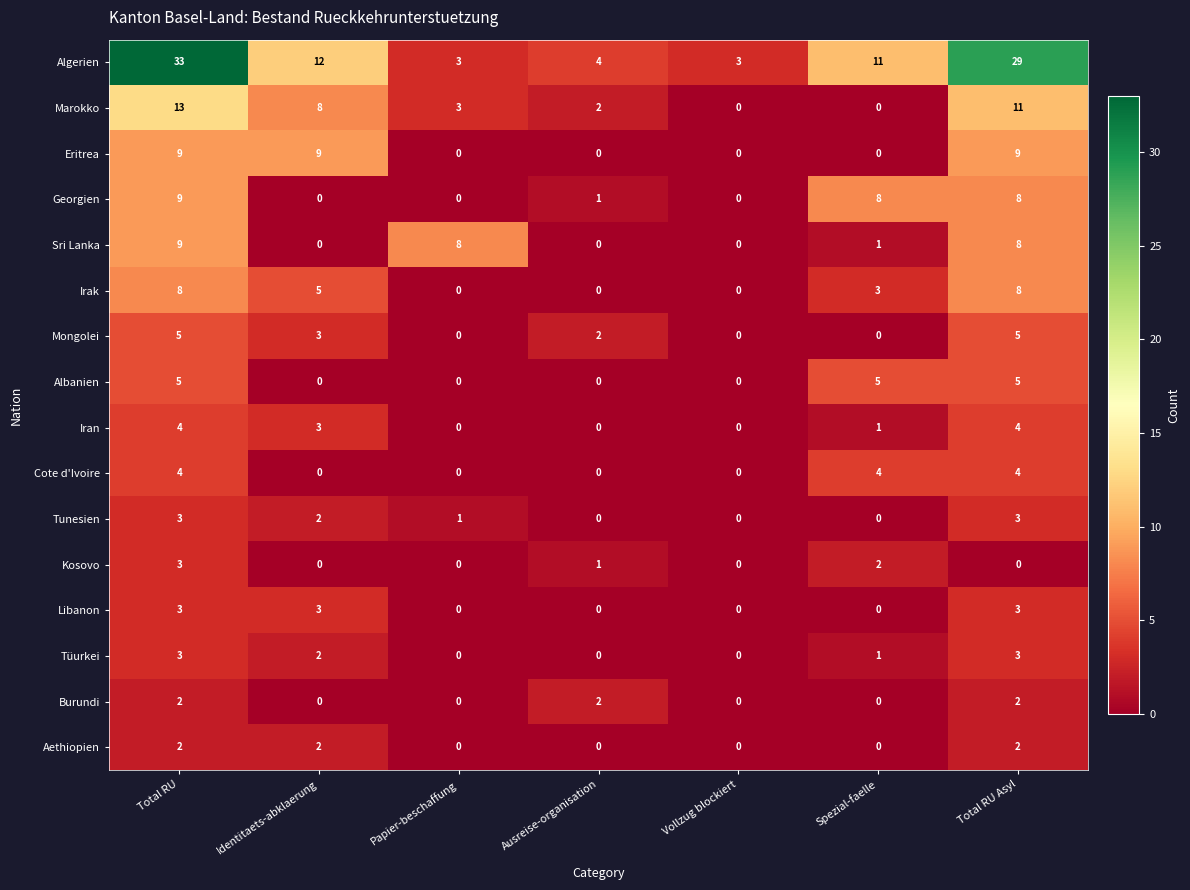

What is the average value of the Algerien series?

14